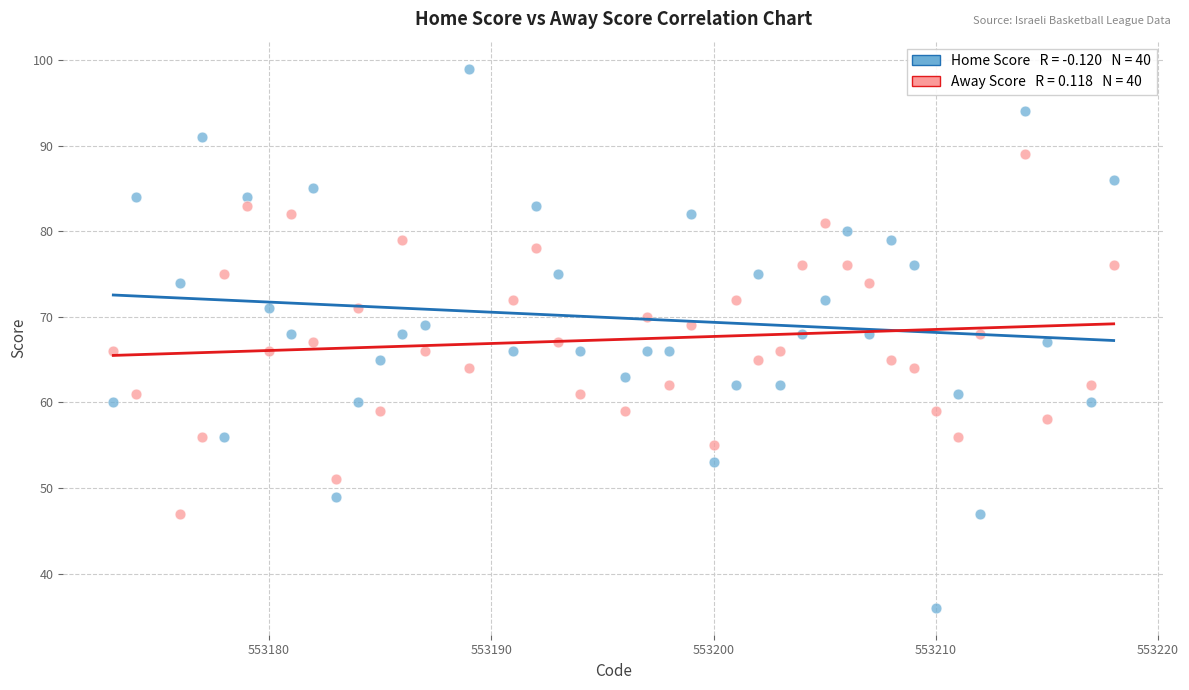

Across all data points, what is the range of Y values (max minus min)?

63